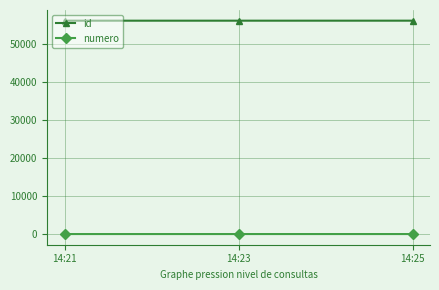

What are all the series names shown in the legend?

id, numero